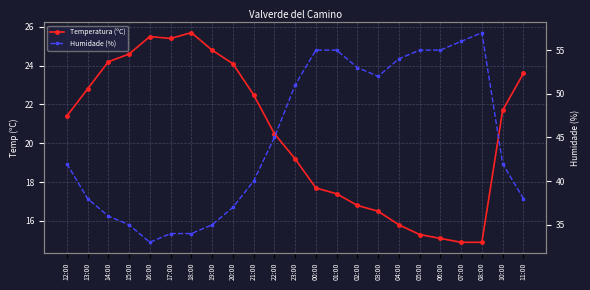

Where does the Humidade (%) series first go above 42?

22:00